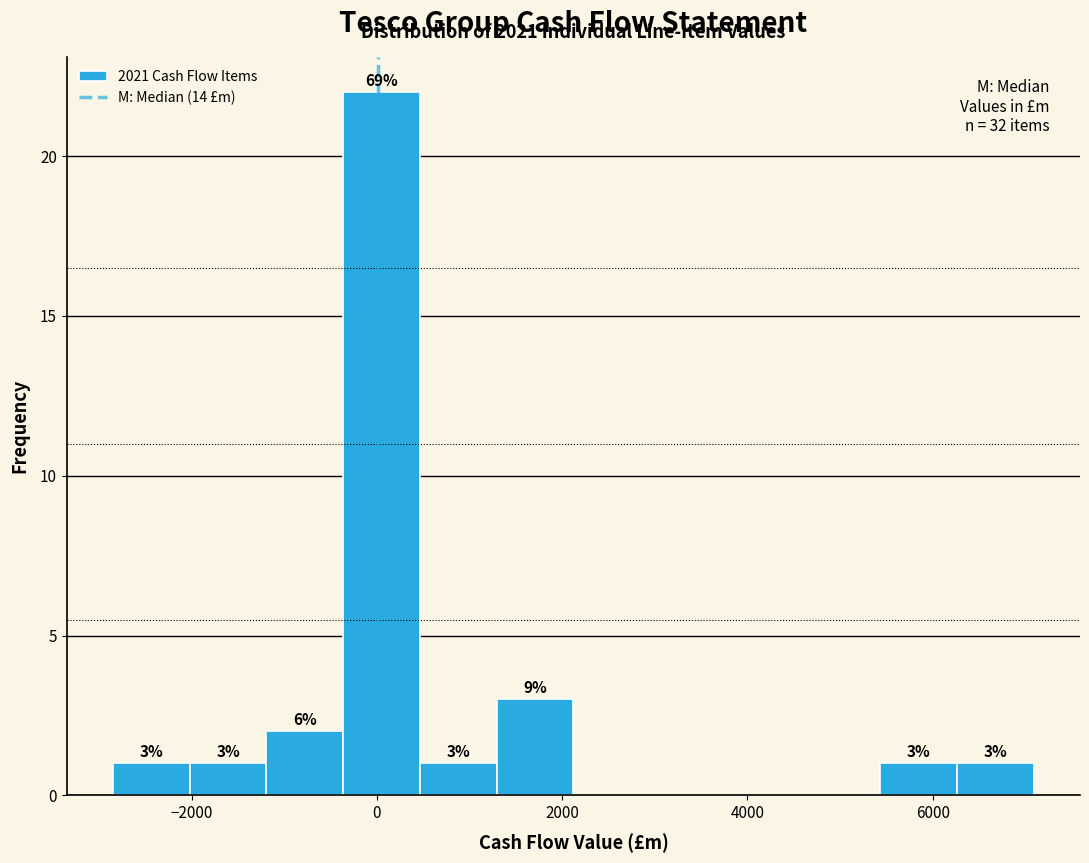

Which range on the x-axis has the tallest bar?

-400 to 400